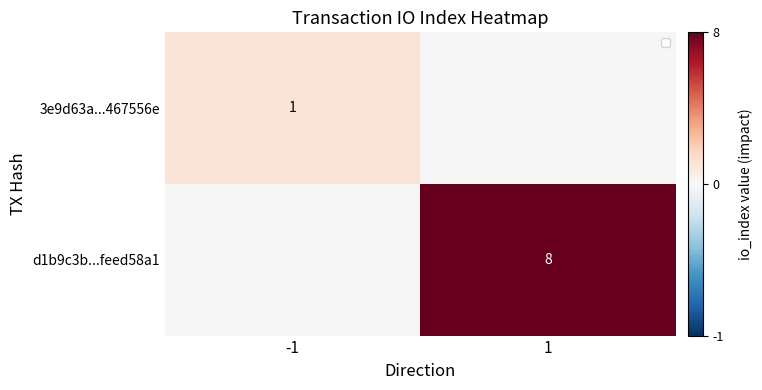

At which category does the chart reach its peak across all series?

1